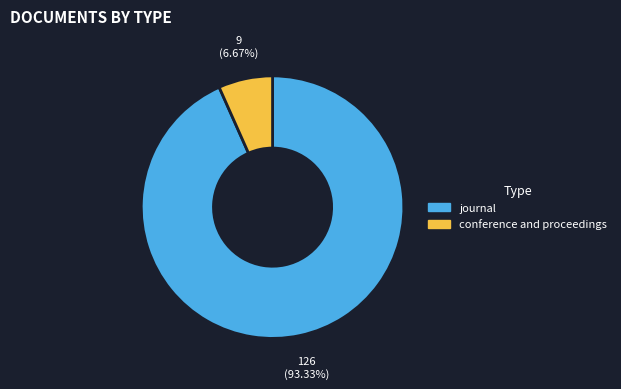

To the nearest percent, what is the difference between the largest and smallest slice percentages?

87%